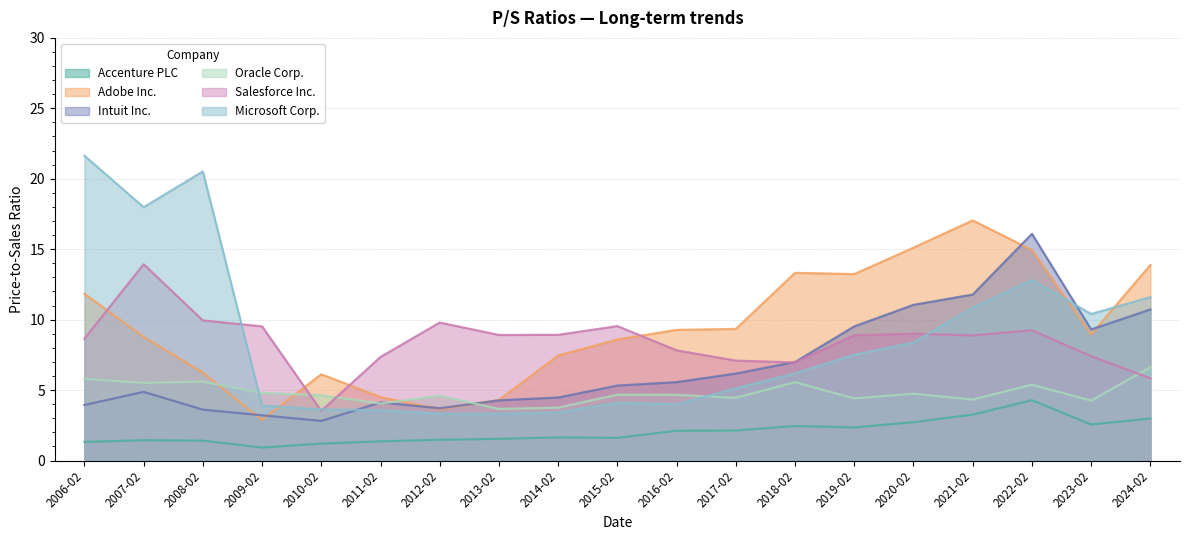

What is the maximum value shown in the chart?

21.6